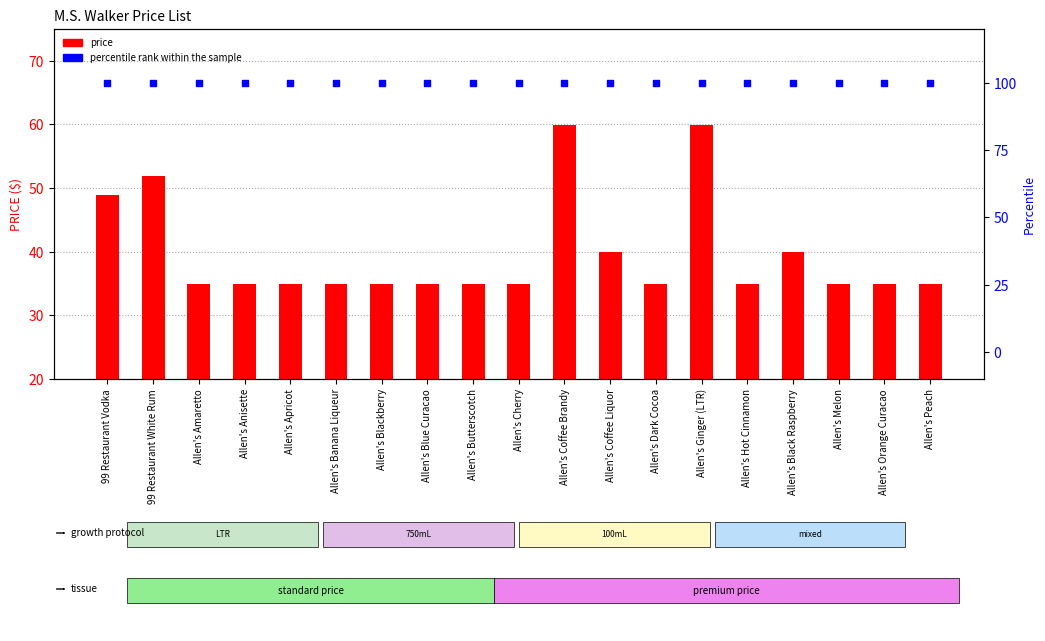

Which series has the widest spread of Y values?

price